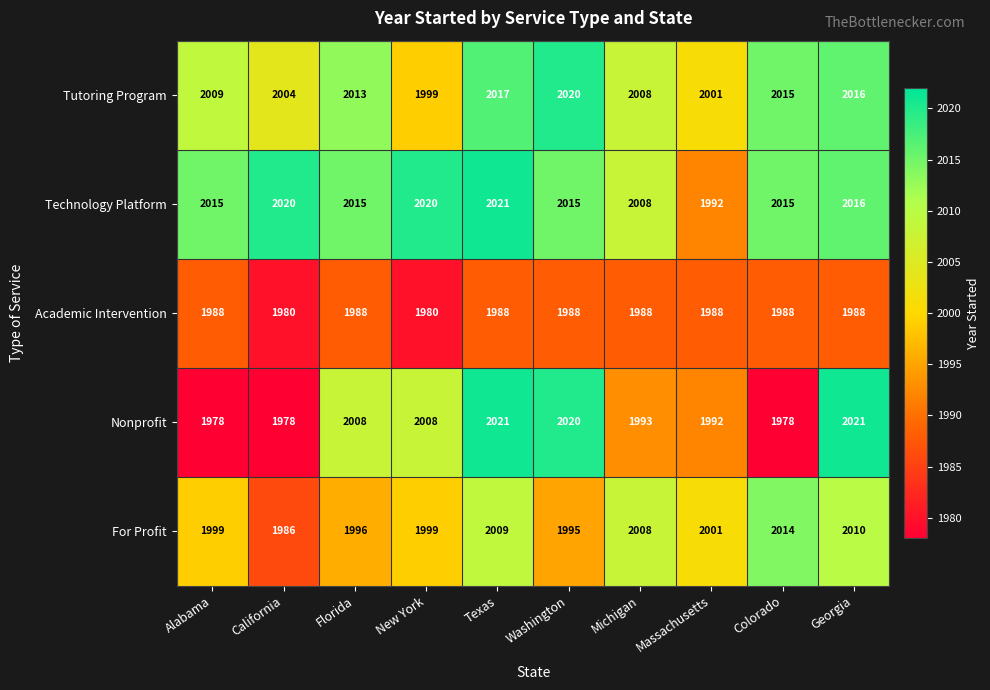

What is the maximum value shown in the chart?

2021